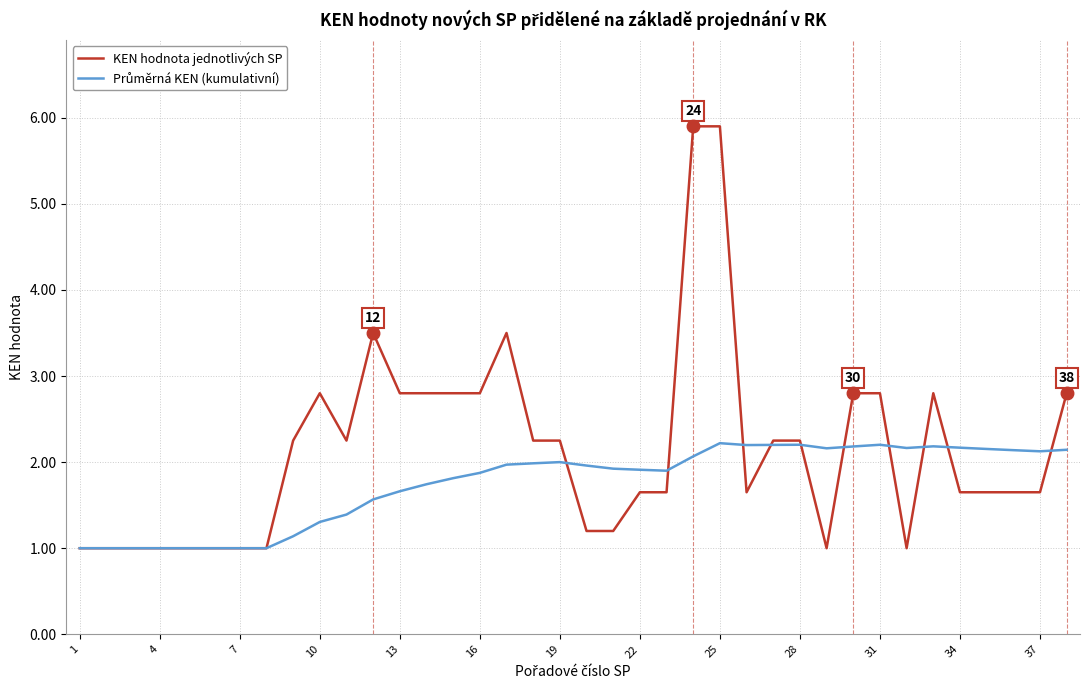

What is the minimum value shown in the chart?

1.0